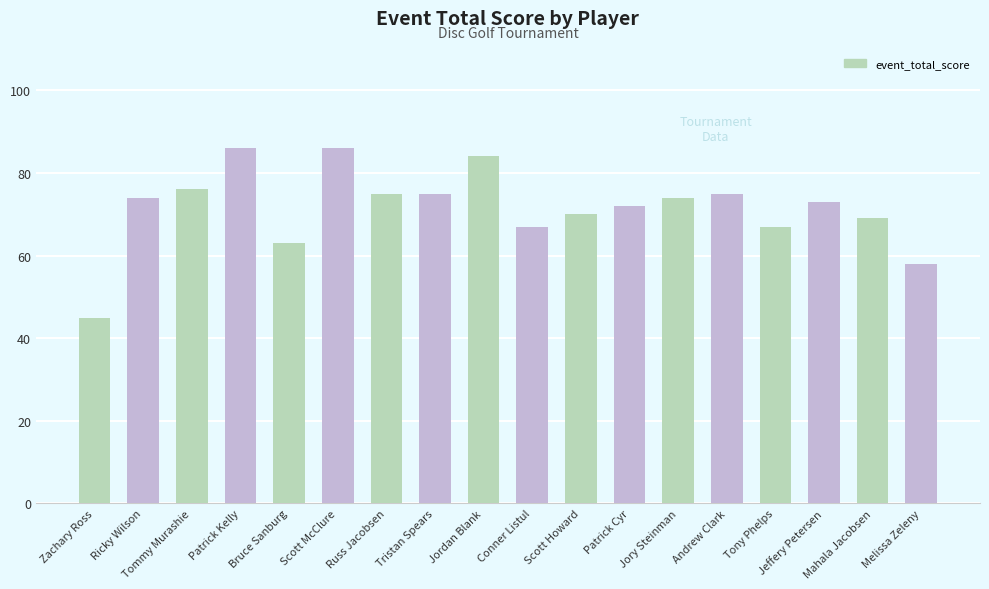

How many values are below 74?

9